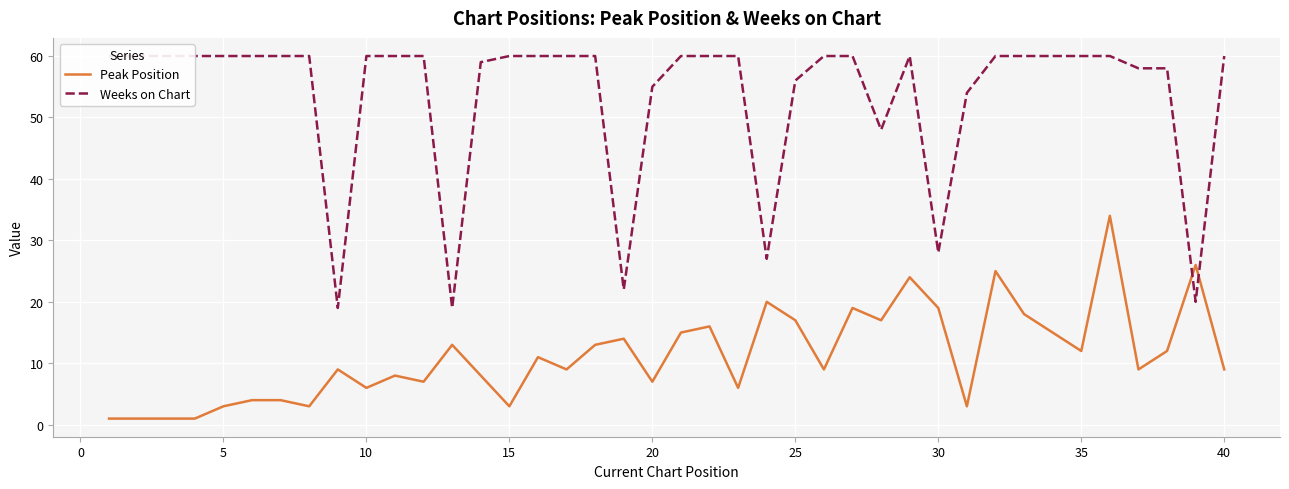

The Weeks on Chart series shows 6 at 29. True or false?

False